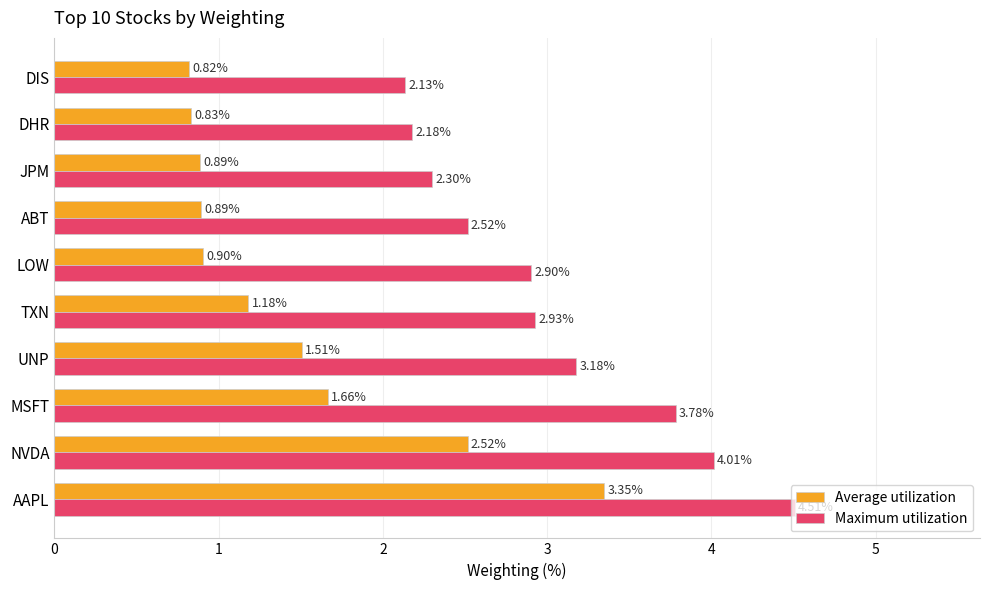

How many series are shown in this chart?

2